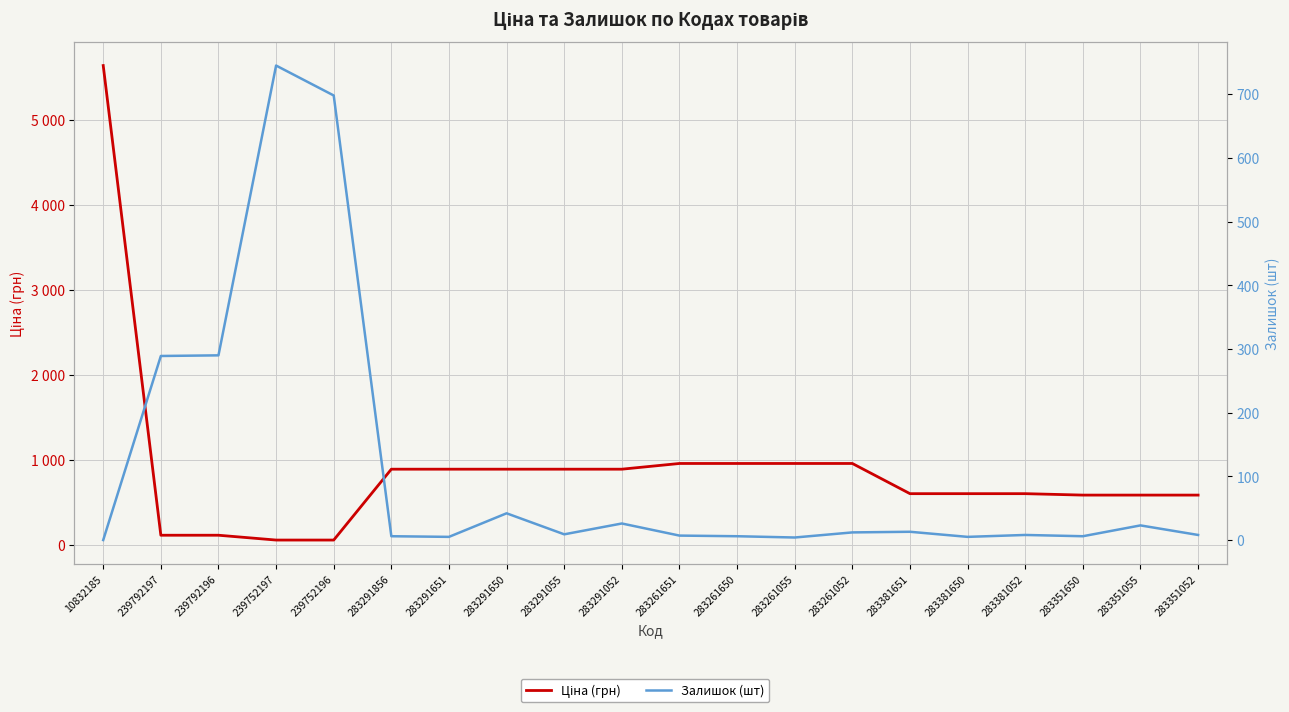

Between which two adjacent categories do Залишок (шт) and Ціна (грн) first intersect?

10832185 and 239792197